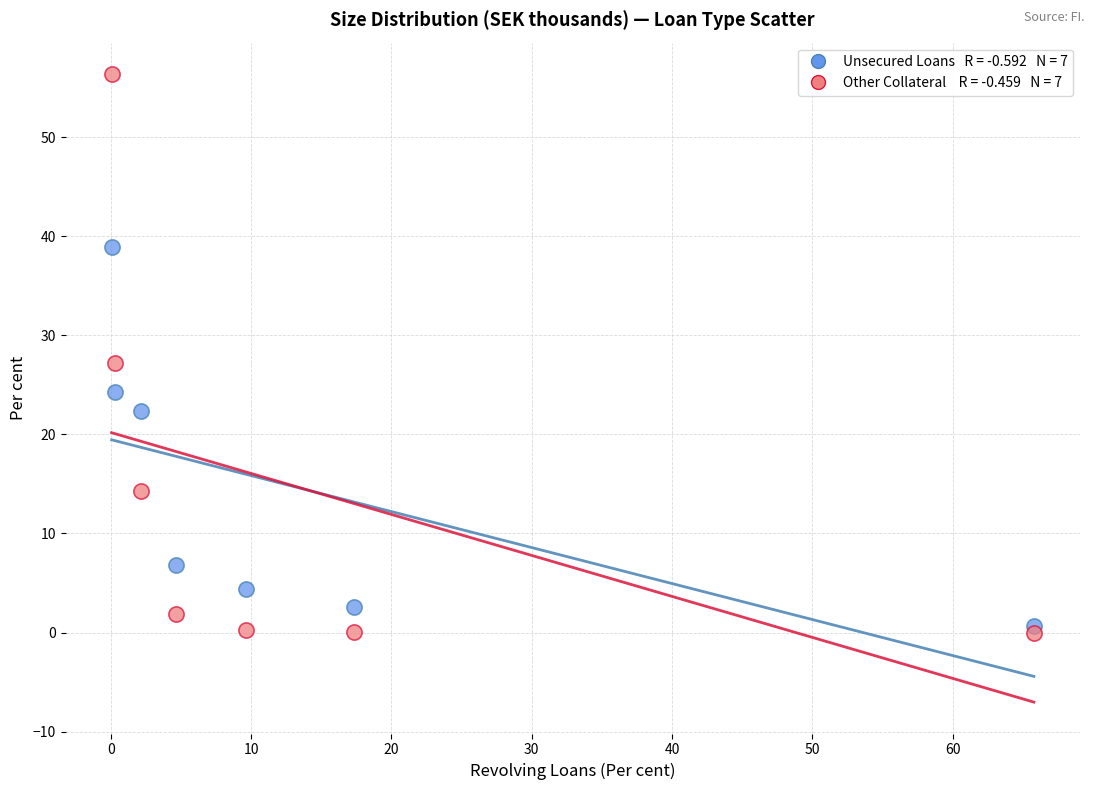

Across all series, what Y value is closest to 28?

27.2